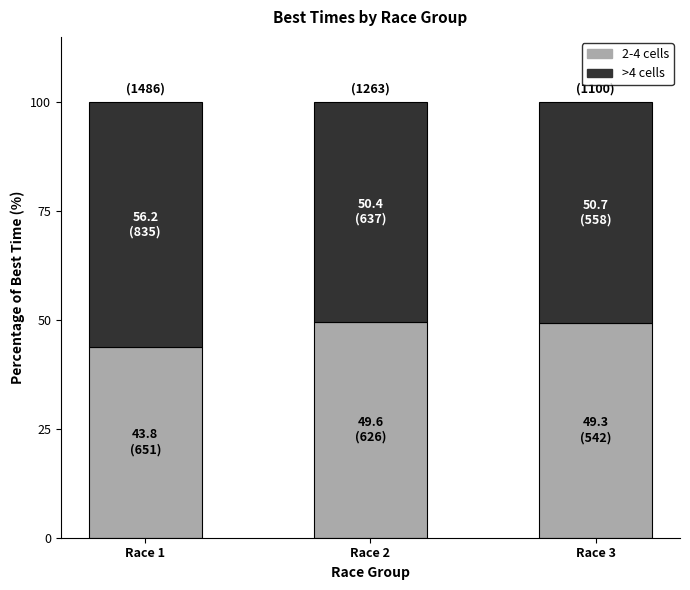

The 2-4 cells series shows 49.3 at Race 3. True or false?

True